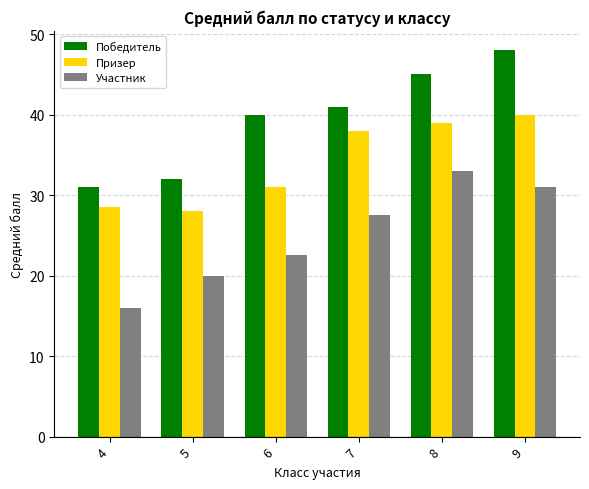

What is the sum of all Победитель values?

237.0